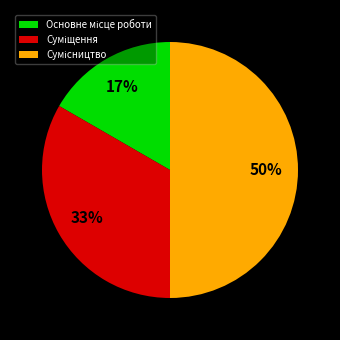

To the nearest percent, what is the average slice percentage?

33%